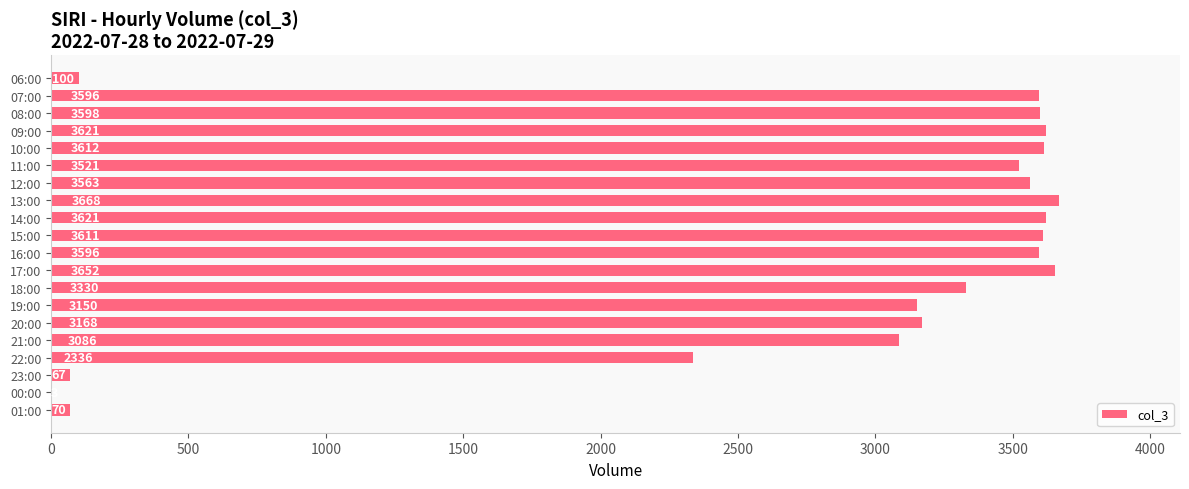

What is the sum of all values?

54969